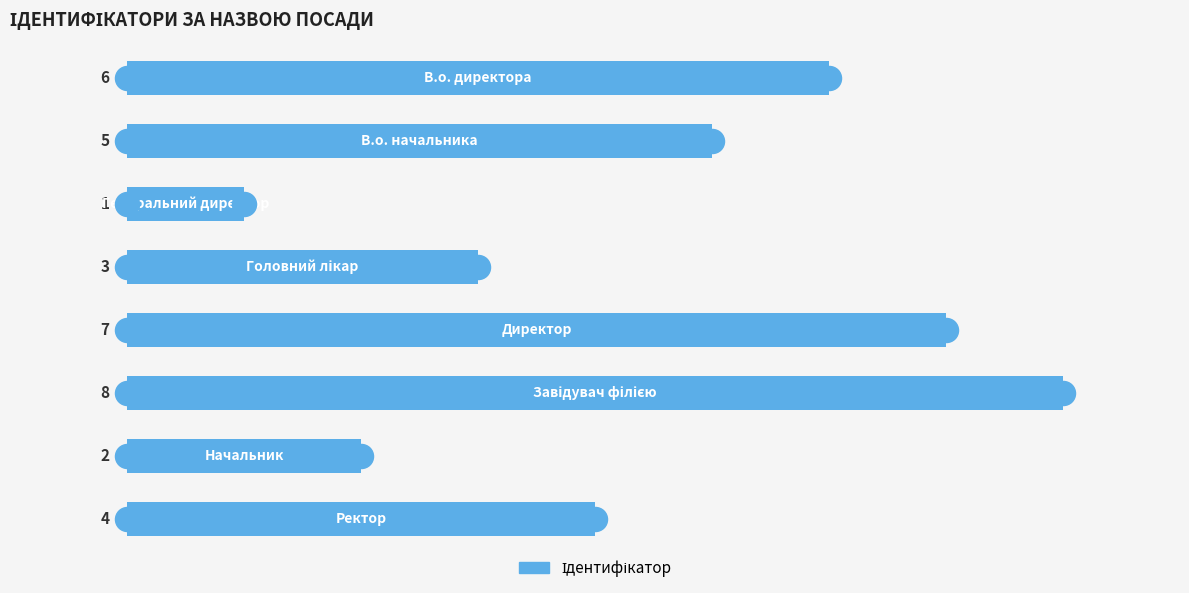

What is the ratio of the value at 0 to the value at 3?

2.0